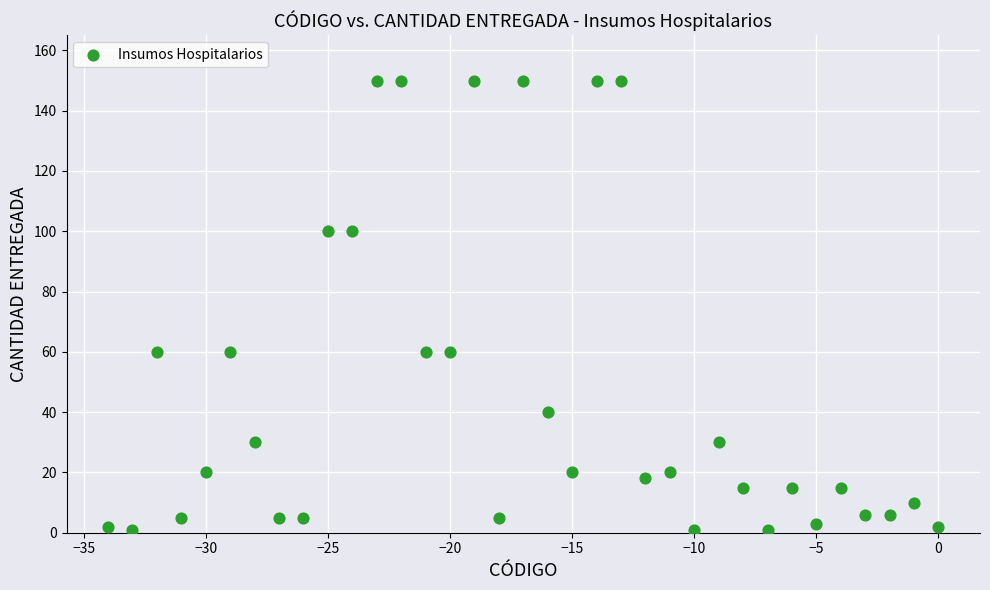

What is the range of X values (max minus min)?

34